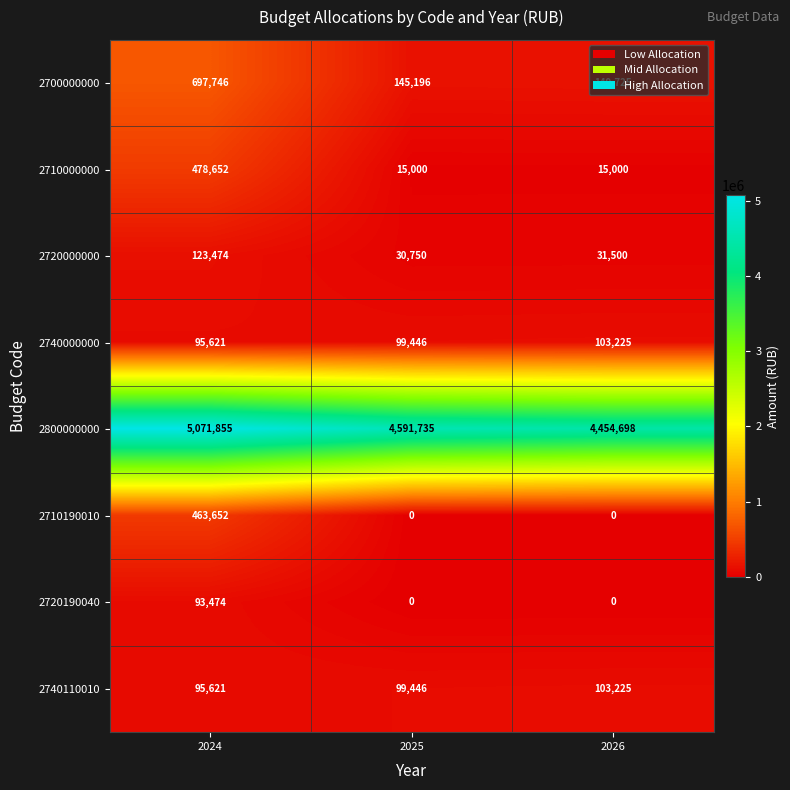

Which series has the largest total across all categories?

2800000000